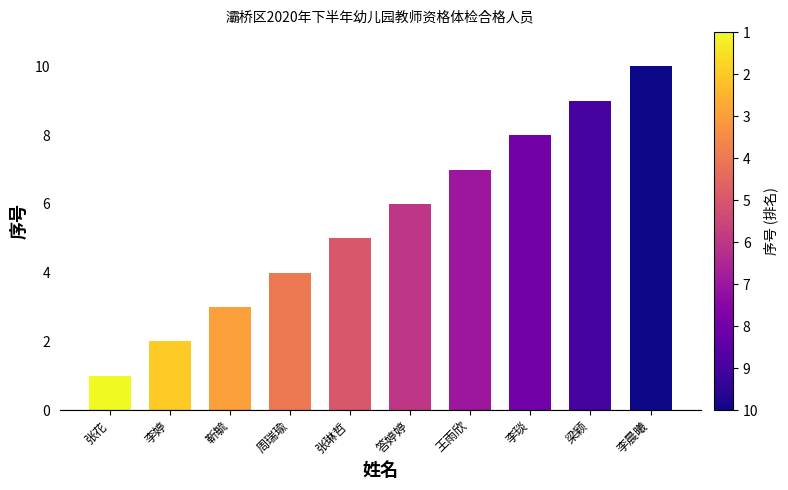

What is the label of the 10th bar from the right?

张花